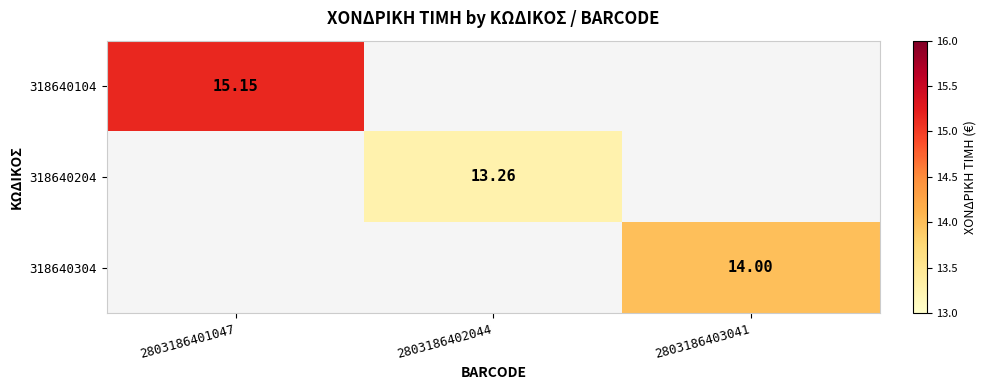

Is the value of 318640104 at 2803186401047 greater than the value of 318640204 at 2803186402044?

Yes